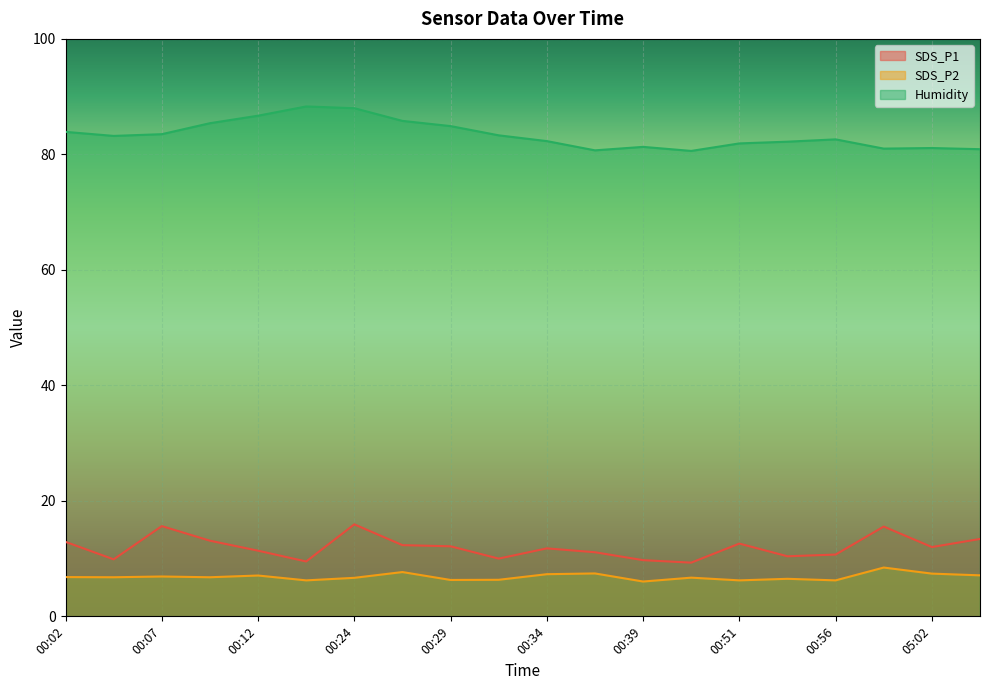

What are all the series names shown in the legend?

SDS_P1, SDS_P2, Humidity